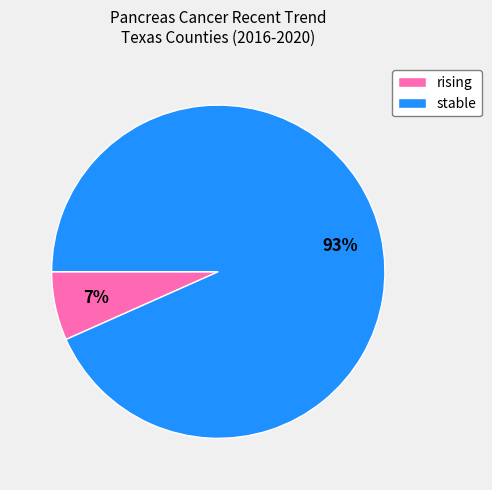

What is the ratio of the value at rising to the value at stable?

0.1